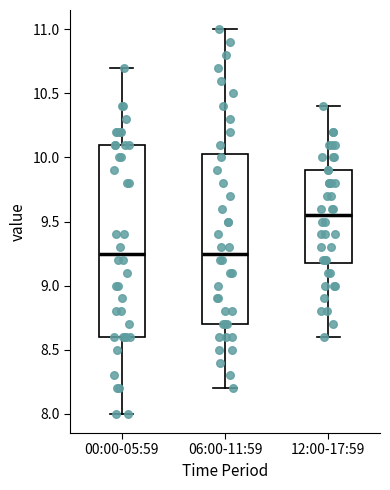

Reading left to right, transcribe this box plot: for each box, give where its median line is, the range the box spans, and where its two whiskers end, as read against the y-axis. The values are not printed on the chart, so give them approximately, as read against the axis.

00:00-05:59: median 9.25, box 8.60 to 10.10, whiskers 8.00 to 10.70
06:00-11:59: median 9.25, box 8.70 to 10.05, whiskers 8.20 to 11.00
12:00-17:59: median 9.55, box 9.20 to 9.90, whiskers 8.60 to 10.40